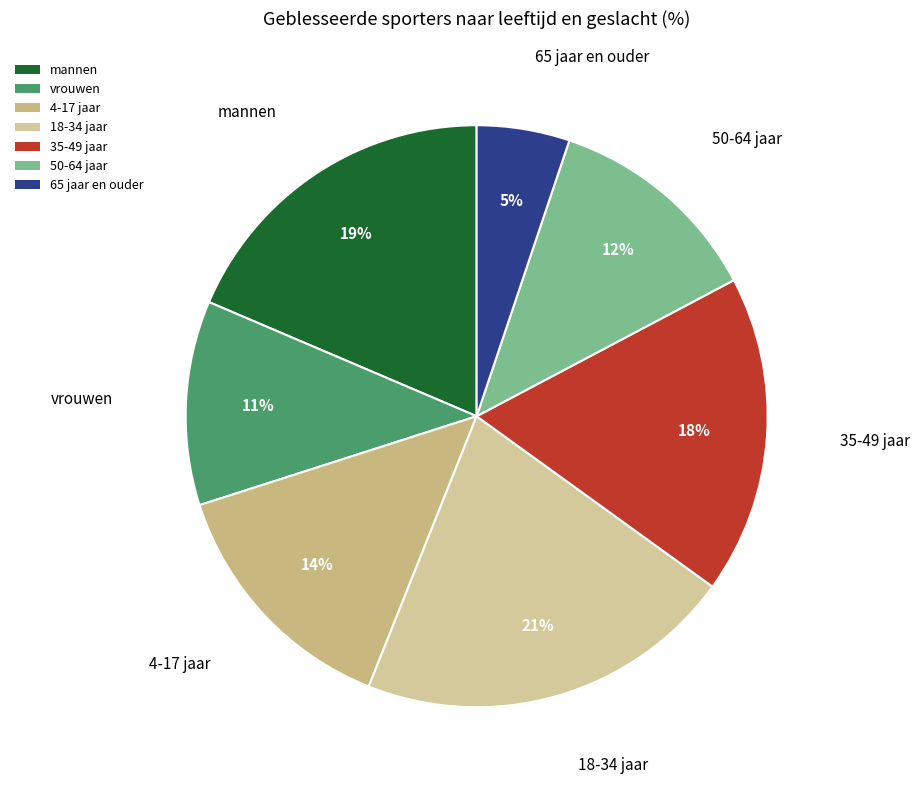

Which category has the biggest portion of the pie?

18-34 jaar